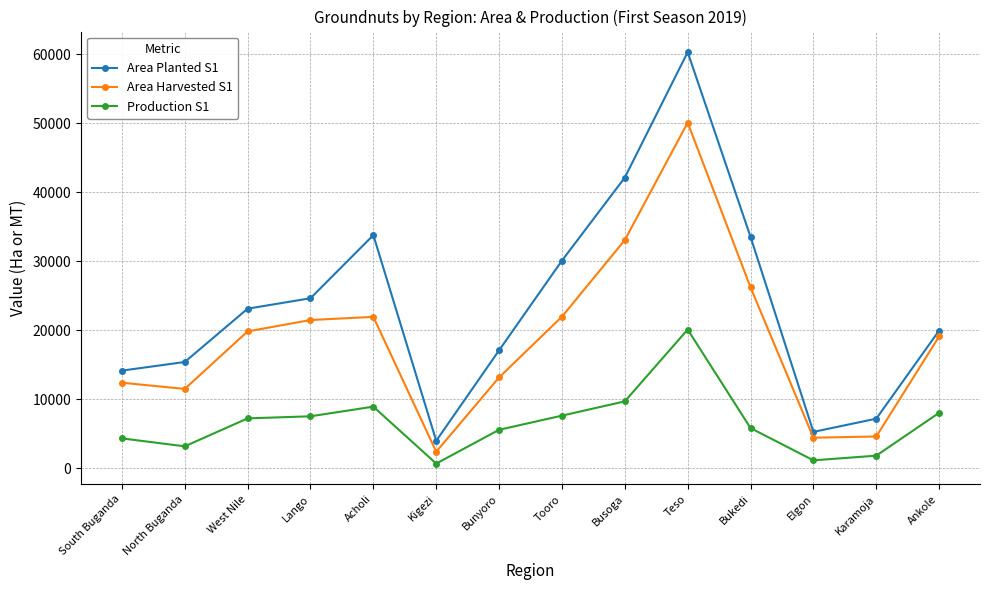

At which label is Production S1 closest to 10418?

Busoga